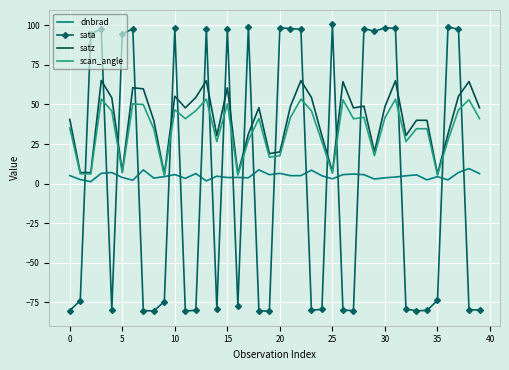

What is the highest value of the scan_angle series?

53.4